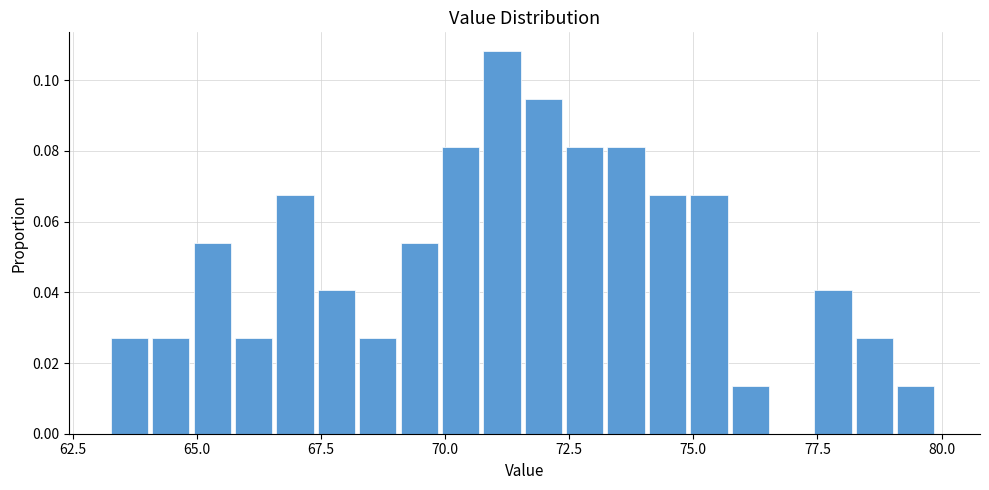

Around what value on the x-axis is the tallest bar? Give the approximate position of its centre, as read against the axis.

71.0